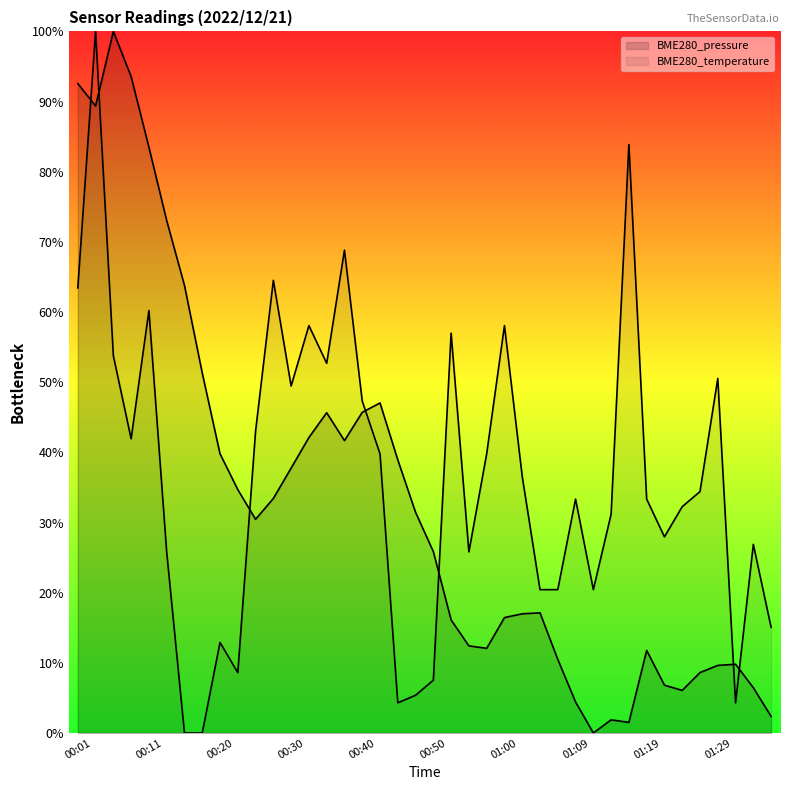

Which series changed the most between 00:25 and 00:57?

BME280_pressure